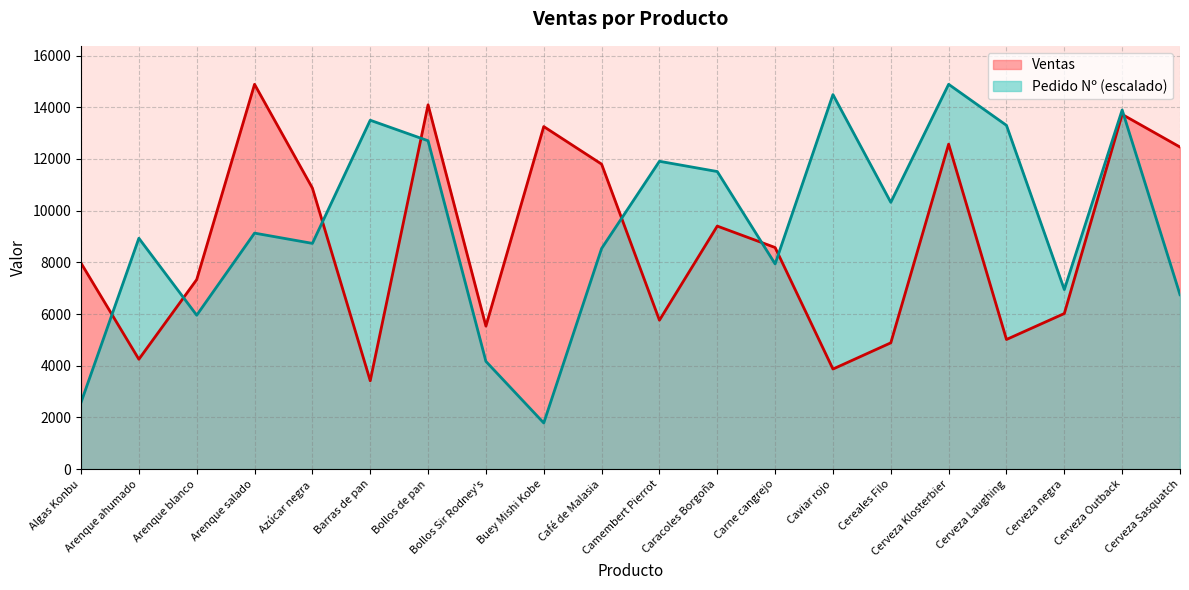

True or false: Pedido Nº and Ventas cross at least once.

True